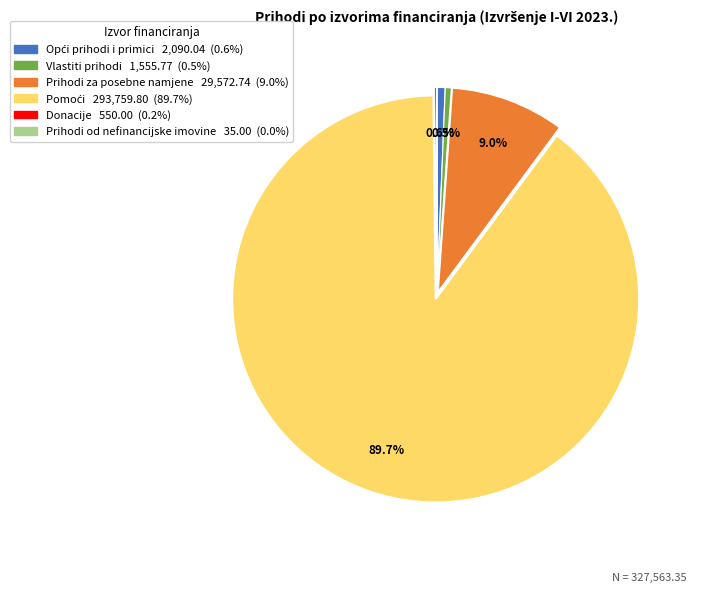

Is there a majority slice in this chart?

Yes